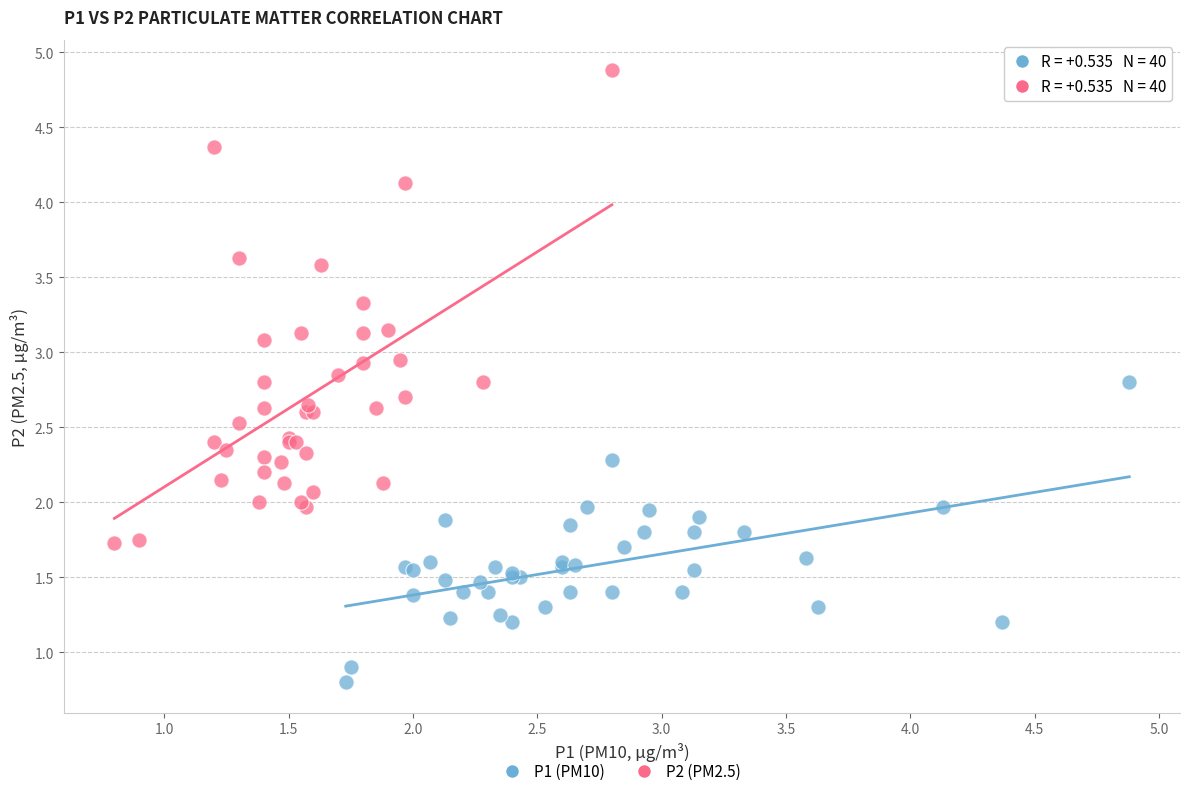

Which series reaches the minimum Y coordinate?

P1 (PM10)